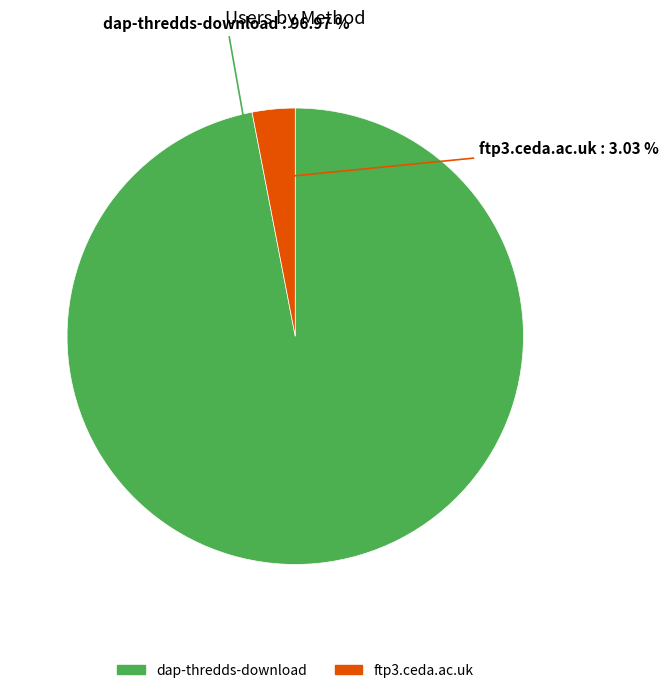

Count the number of slices in the pie.

2